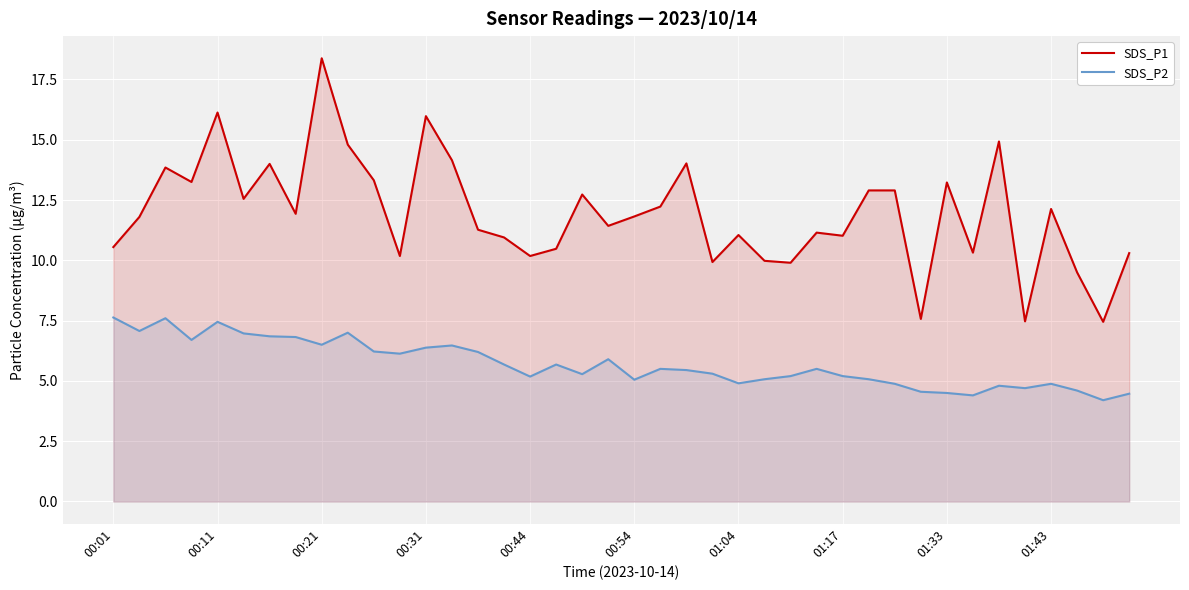

What is the maximum value for SDS_P1?

18.4